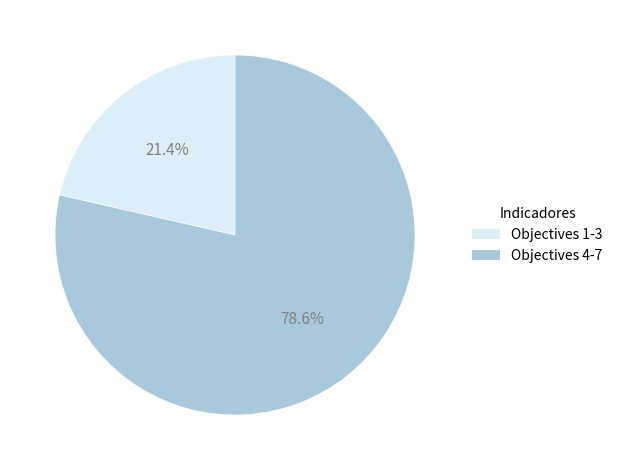

Is there a majority slice in this chart?

Yes